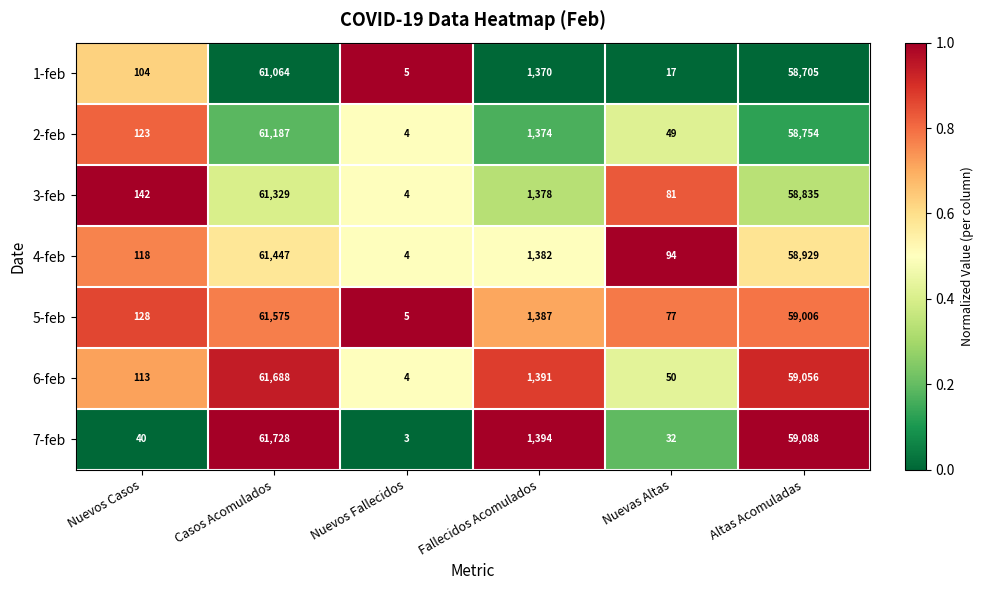

Which series changed the most between Nuevos Fallecidos and Altas Acomuladas?

7-feb